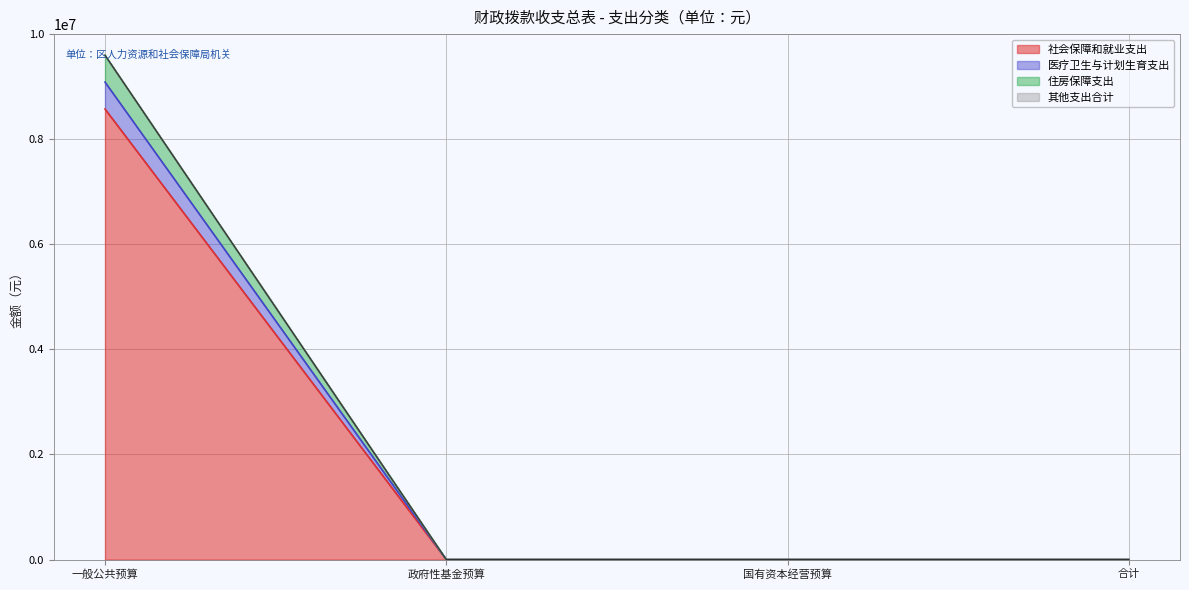

Reading right to left, extract all data points from this chart.

社会保障和就业支出: 0.0	0.0	0.0	8574785.7
医疗卫生与计划生育支出: 0.0	0.0	0.0	9087103.3
住房保障支出: 0.0	0.0	0.0	9598724.3